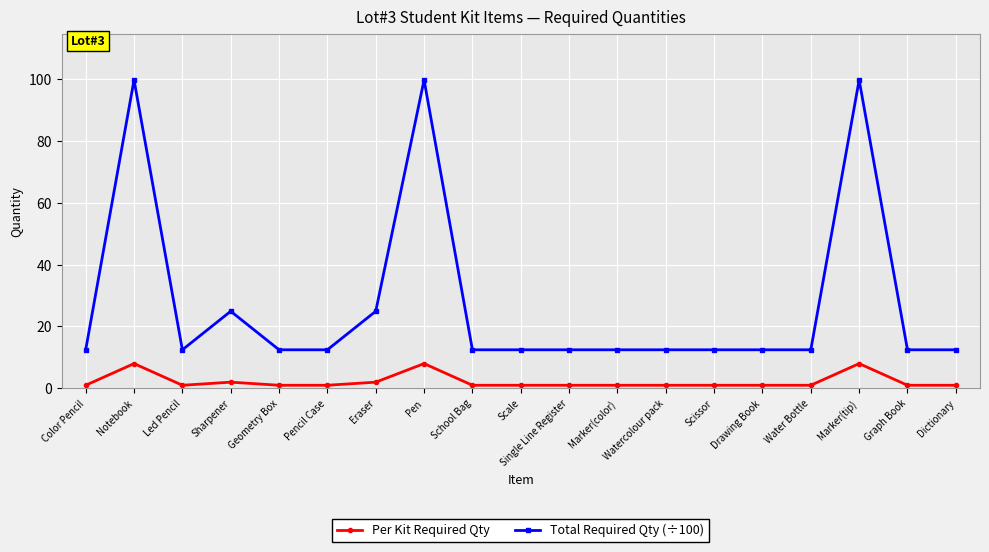

How many lines are shown in the chart?

2